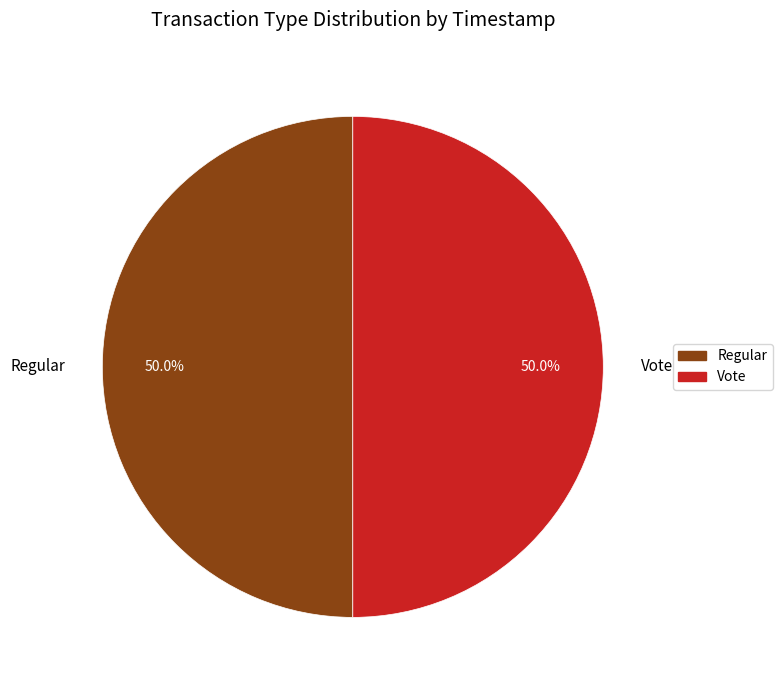

What percentage do Vote and Regular together represent?

100.0%